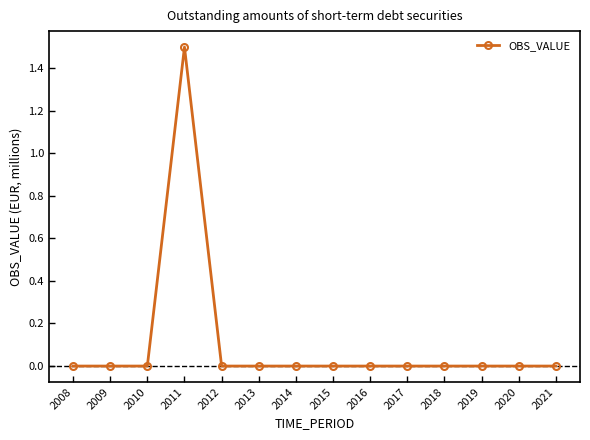

Count the number of categories in the chart.

14